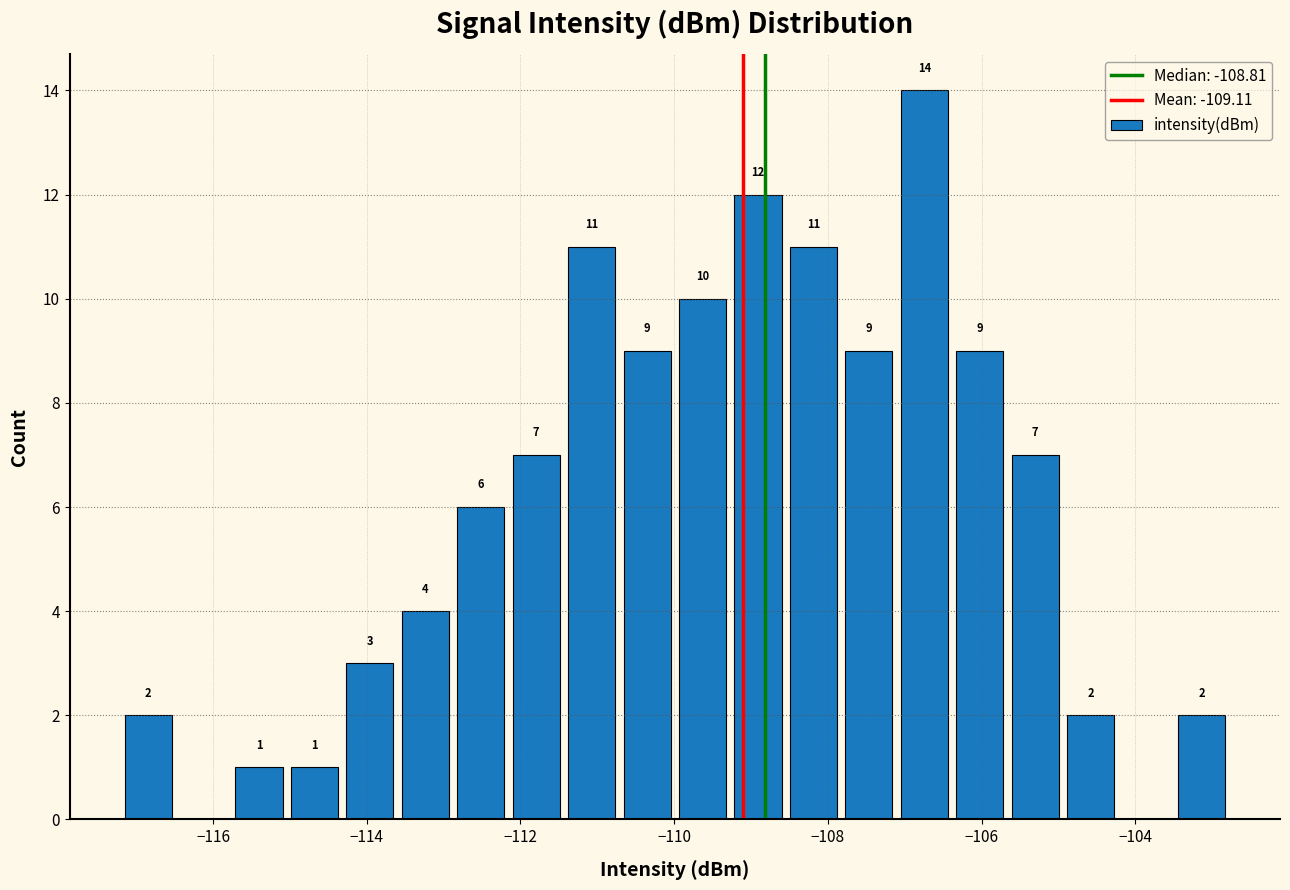

Around what value on the x-axis is the tallest bar? Give the approximate position of its centre, as read against the axis.

-106.8